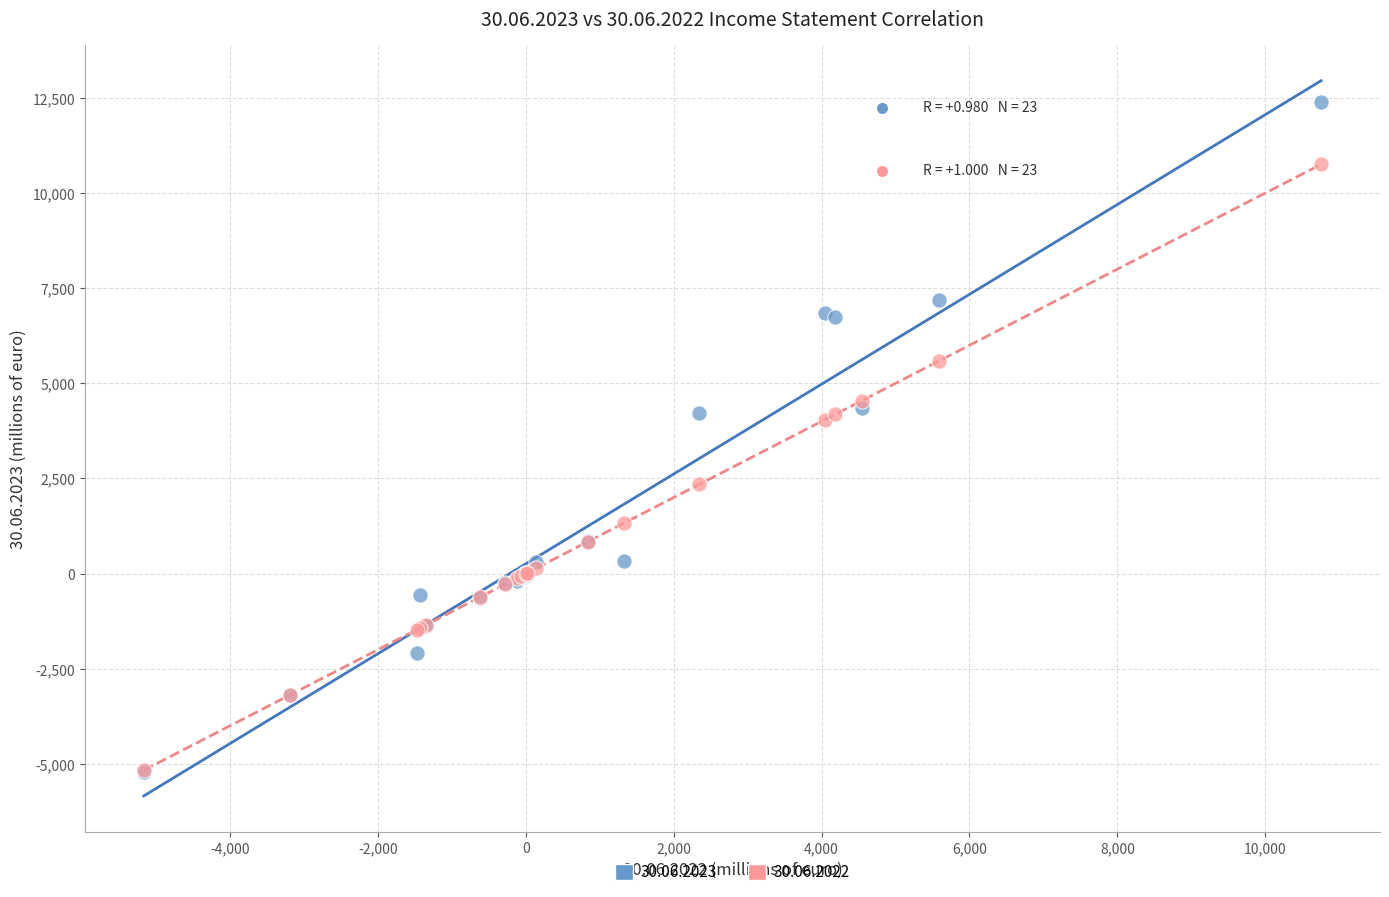

What are all the series names shown in the legend?

30.06.2023, 30.06.2022